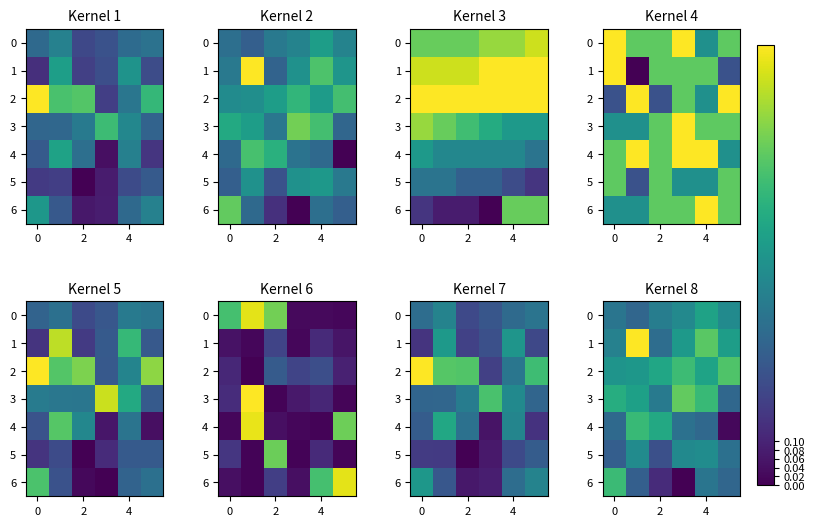

How many 5 values are between 0 and 1?

6